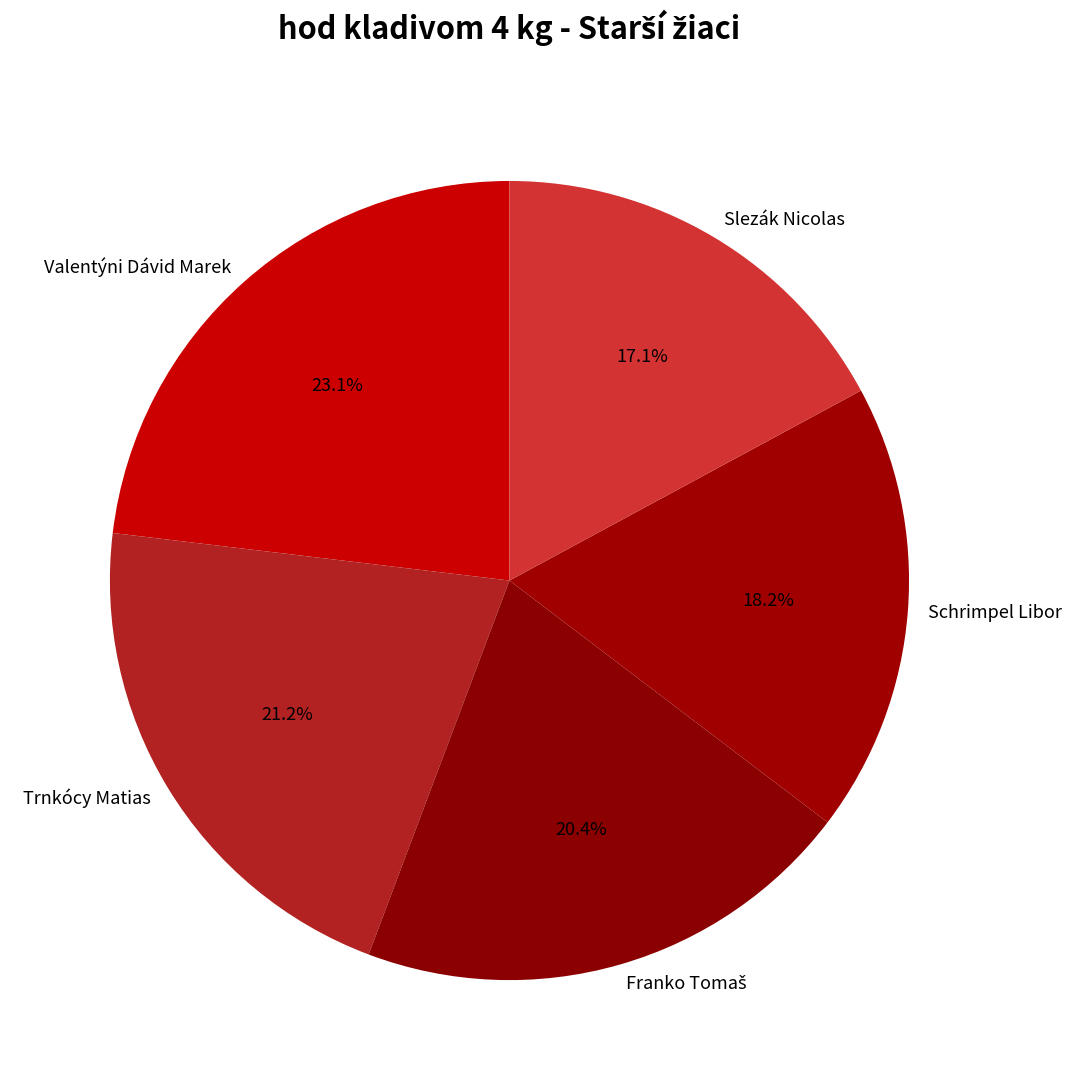

To the nearest percent, what is the average slice percentage?

20%